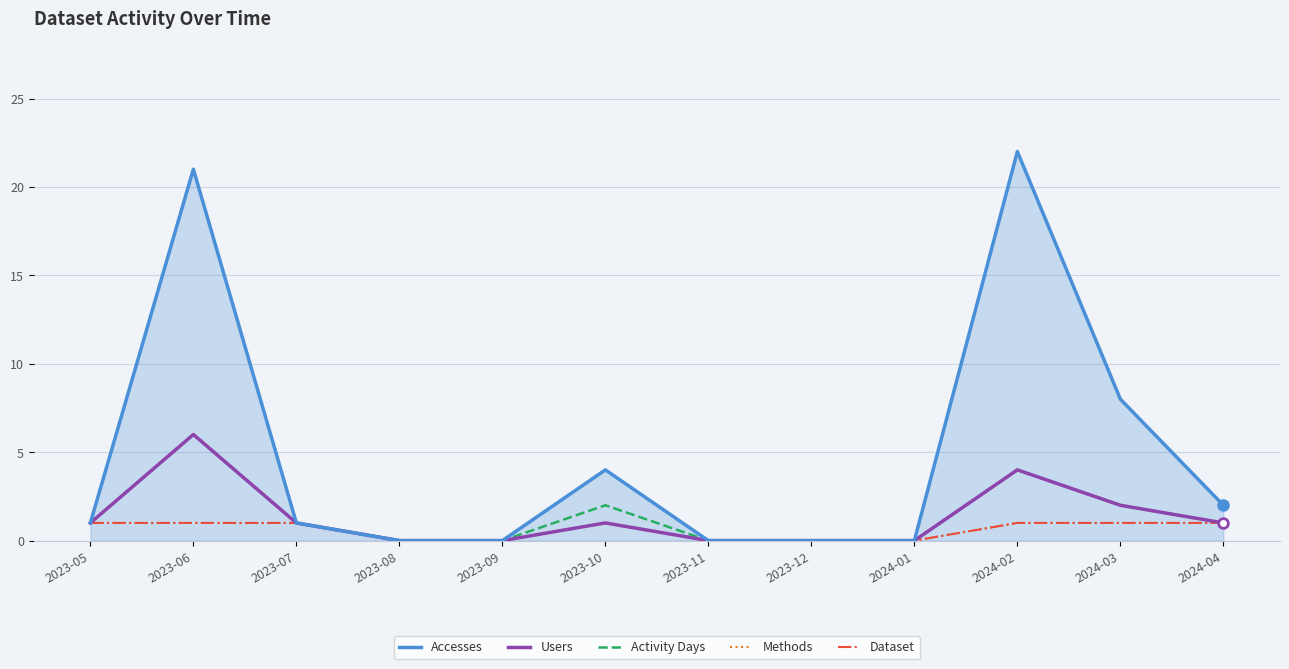

Is this an area chart (filled region under the line)?

Yes